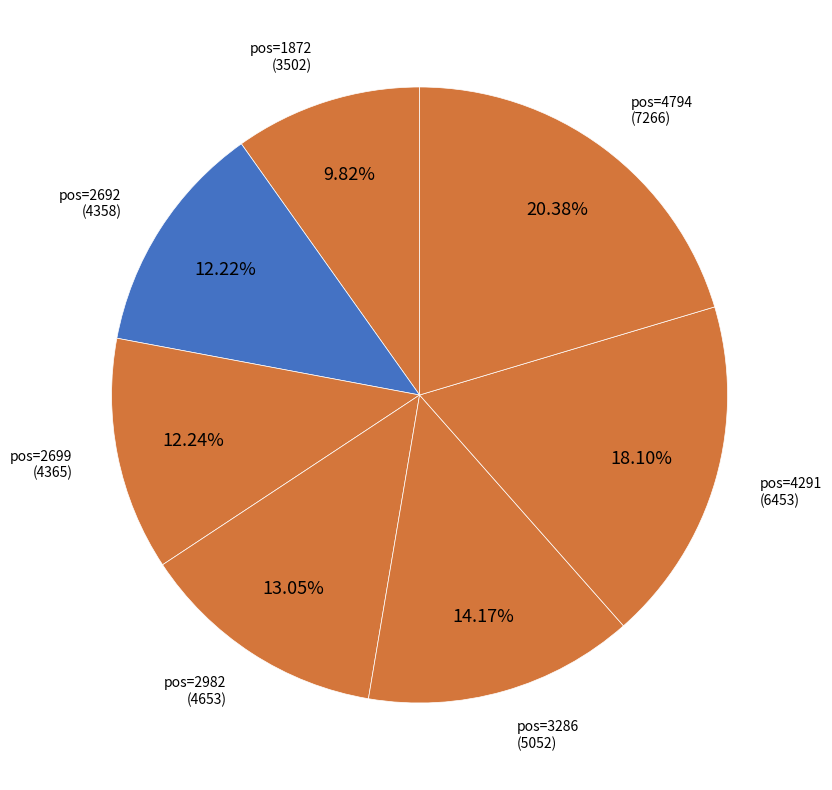

Which category has the biggest portion of the pie?

4794